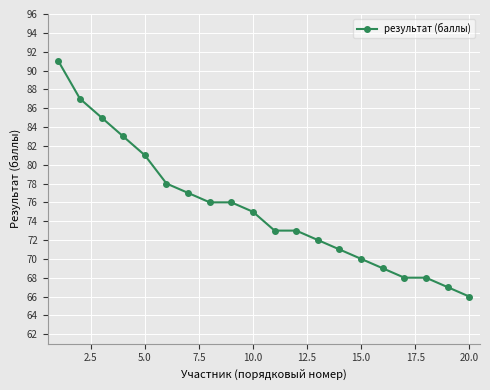

Reading left to right, what are all the values shown in this chart?

91	87	85	83	81	78	77	76	76	75	73	73	72	71	70	69	68	68	67	66